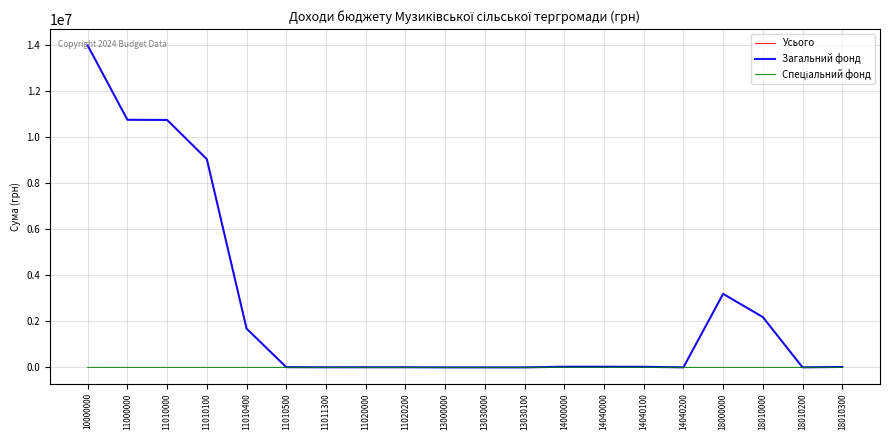

Which label corresponds to the largest value in the chart?

10000000